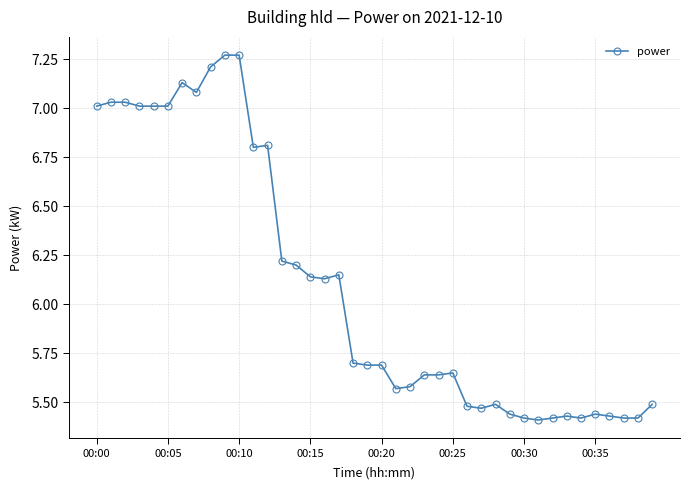

True or false: the data has more than 2 interior local peaks.

True